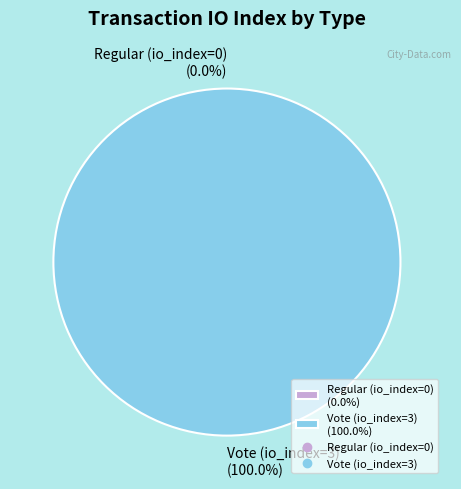

To the nearest percent, what is the difference between the Regular (io_index=0) and Vote (io_index=3) slice percentages?

100%